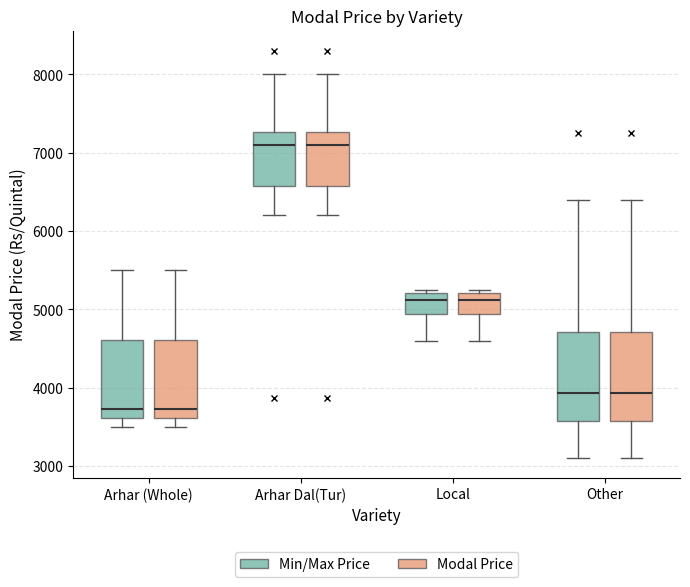

Reading left to right, transcribe this box plot: for each box, give where its median line is, the range the box spans, and where its two whiskers end, as read against the y-axis. The values are not printed on the chart, so give them approximately, as read against the axis.

Arhar (Whole) (Min/Max Price): median 3700, box 3600 to 4600, whiskers 3500 to 5500
Arhar (Whole) (Modal Price): median 3700, box 3600 to 4600, whiskers 3500 to 5500
Arhar Dal(Tur) (Min/Max Price): median 7100, box 6600 to 7300, whiskers 6200 to 8000
Arhar Dal(Tur) (Modal Price): median 7100, box 6600 to 7300, whiskers 6200 to 8000
Local (Min/Max Price): median 5100, box 4900 to 5200, whiskers 4600 to 5300
Local (Modal Price): median 5100, box 4900 to 5200, whiskers 4600 to 5300
Other (Min/Max Price): median 3900, box 3600 to 4700, whiskers 3100 to 6400
Other (Modal Price): median 3900, box 3600 to 4700, whiskers 3100 to 6400